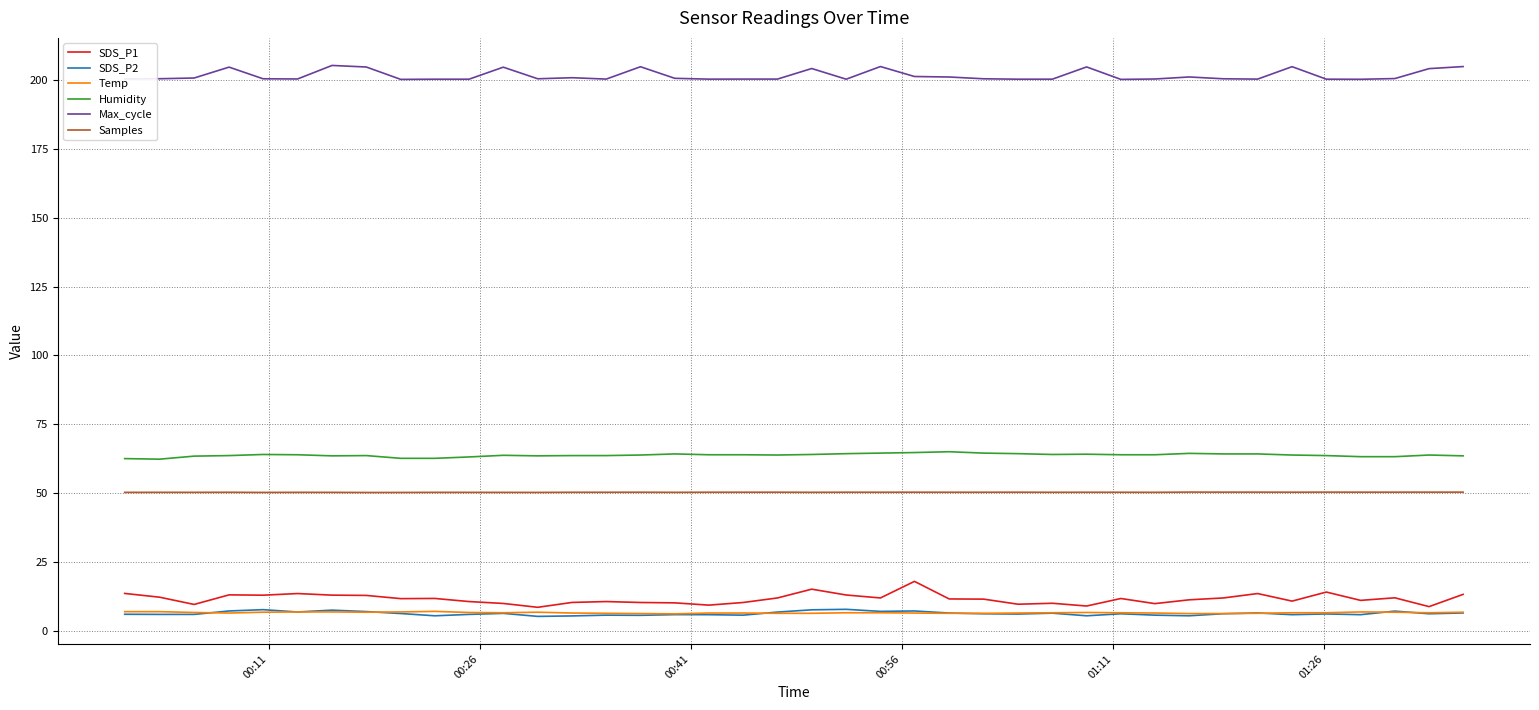

True or false: Samples and SDS_P1 intersect in this chart.

False